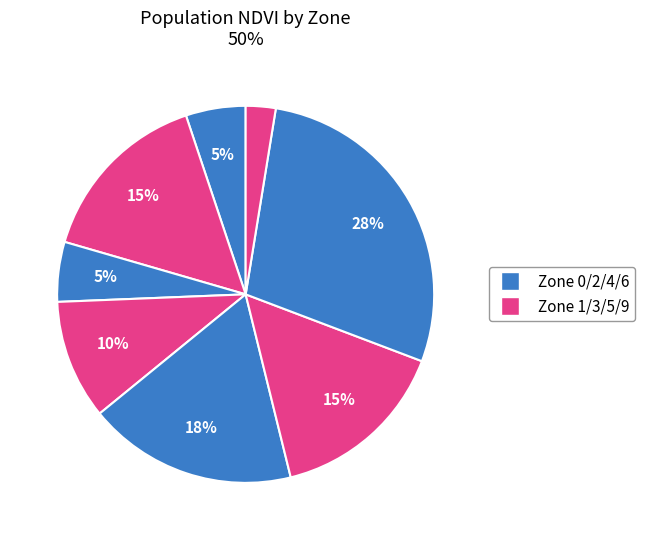

How many slices are in this pie chart?

8